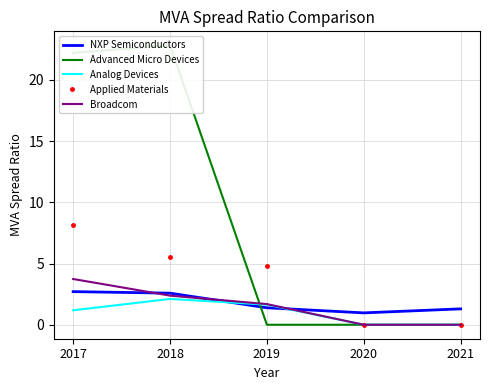

What is the difference between the highest and lowest values at 2018?

20.7